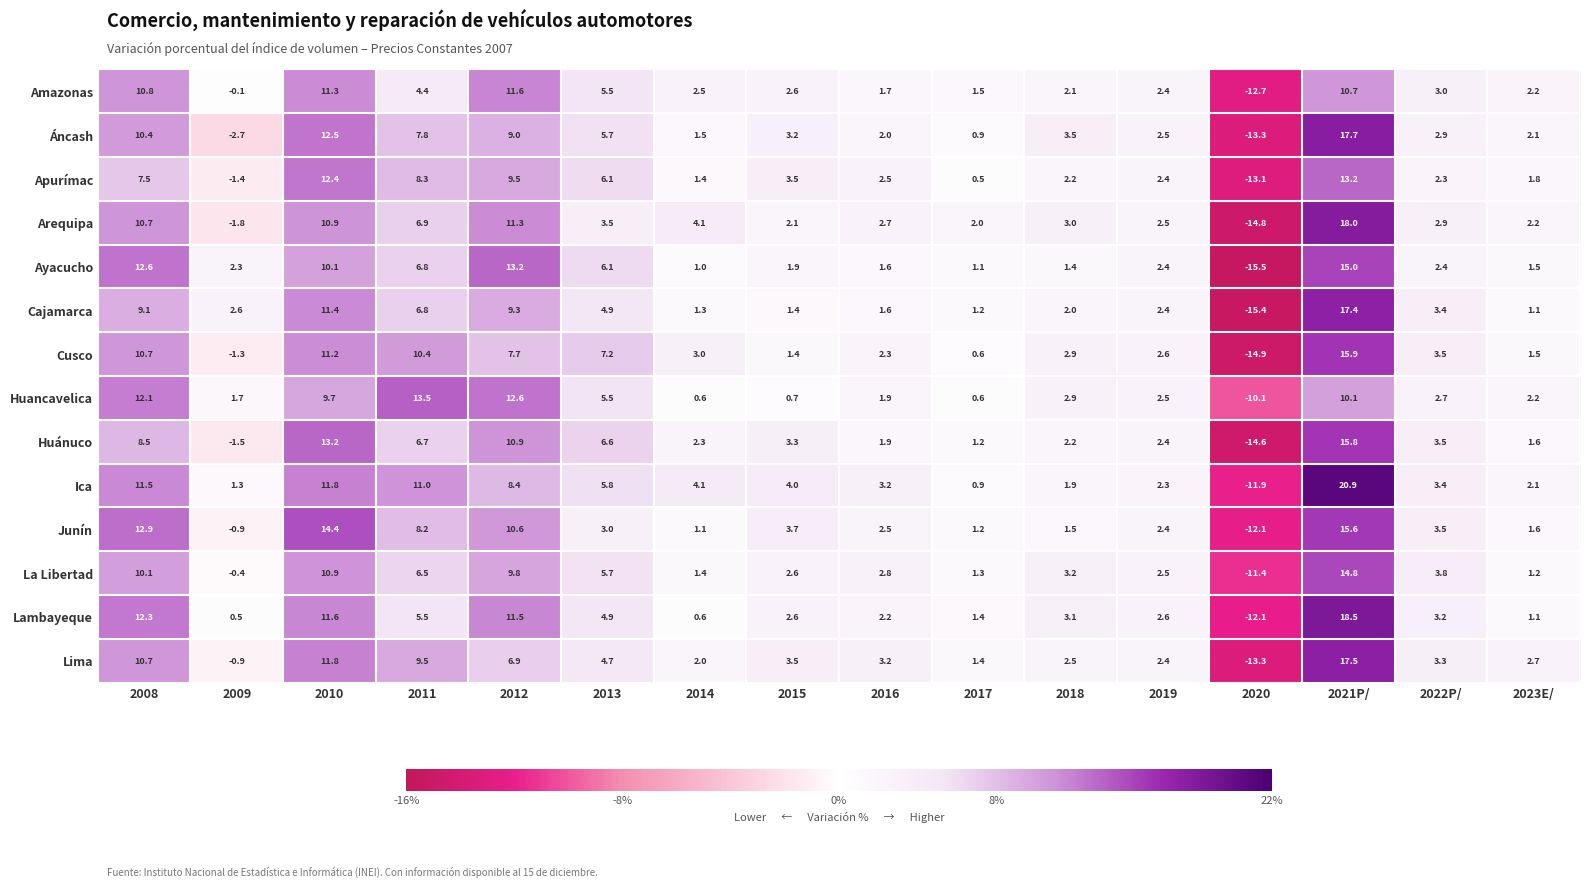

The value of Amazonas at 2023E/ is 2.2. True or false?

True